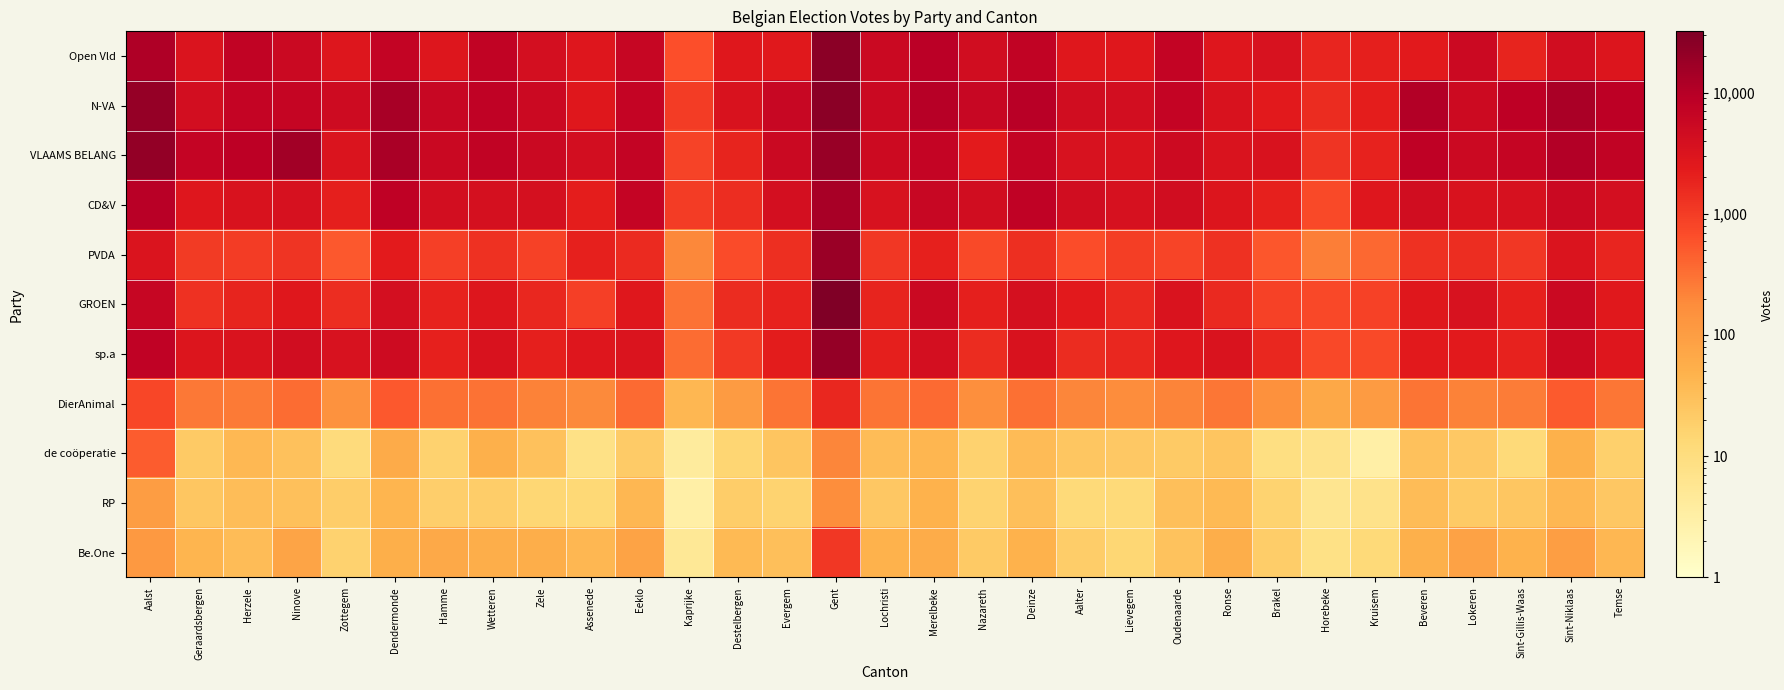

What is the total value across all series at Merelbeke?

43241